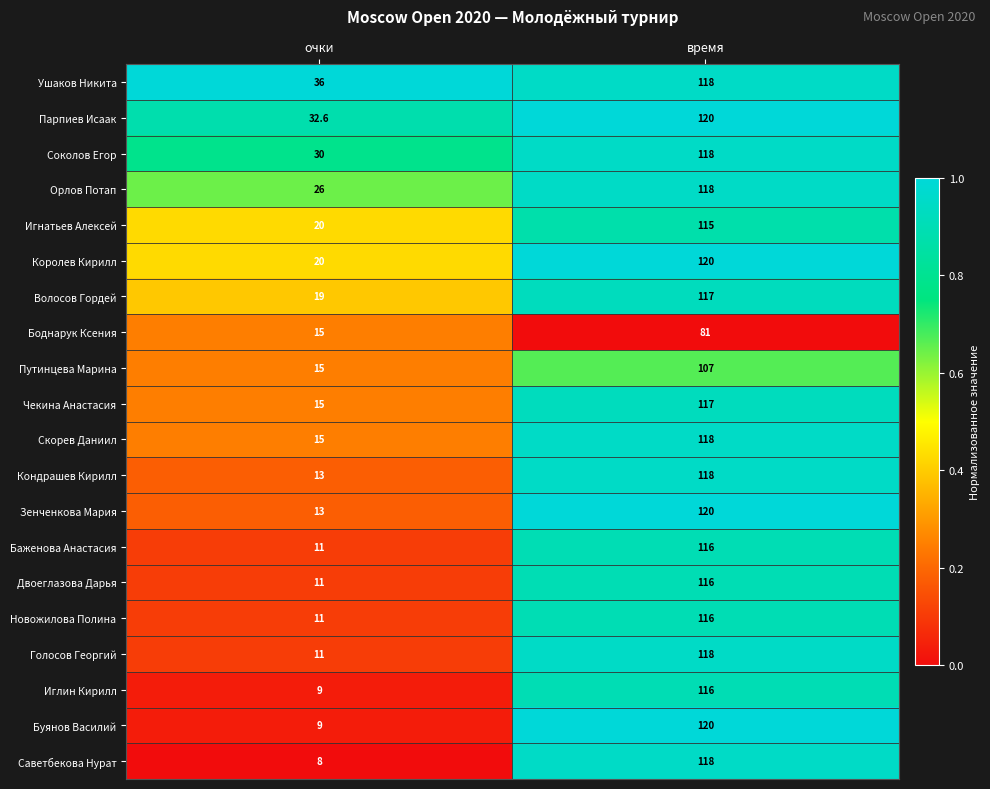

Which label corresponds to the largest value in the chart?

время